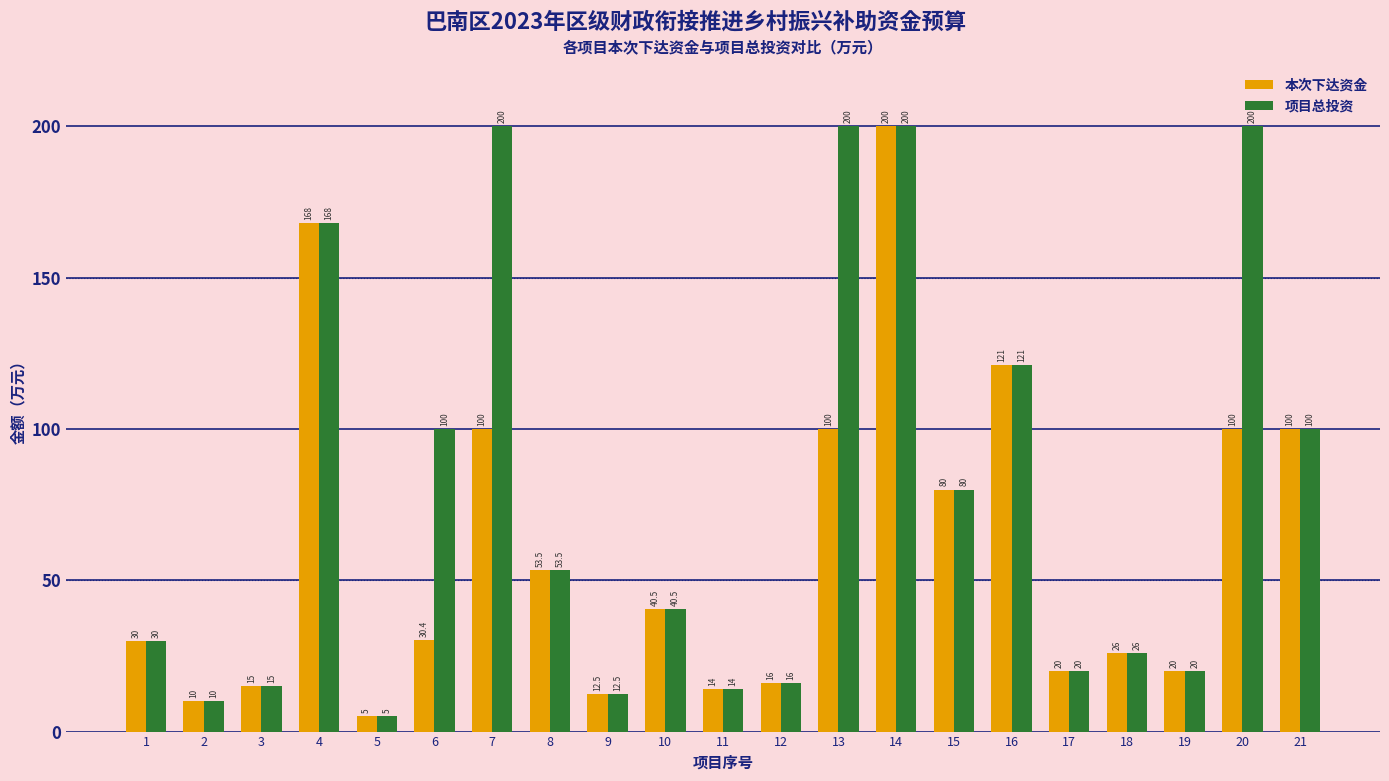

What is the approximate value of 本次下达资金 at 15?

80.0